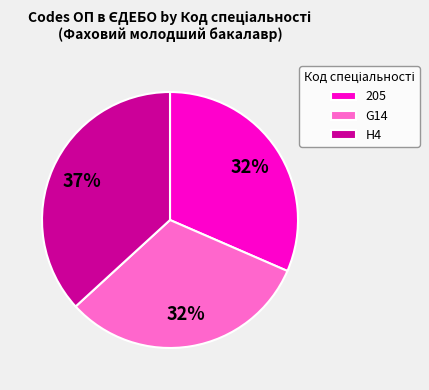

How many slices are in this pie chart?

3